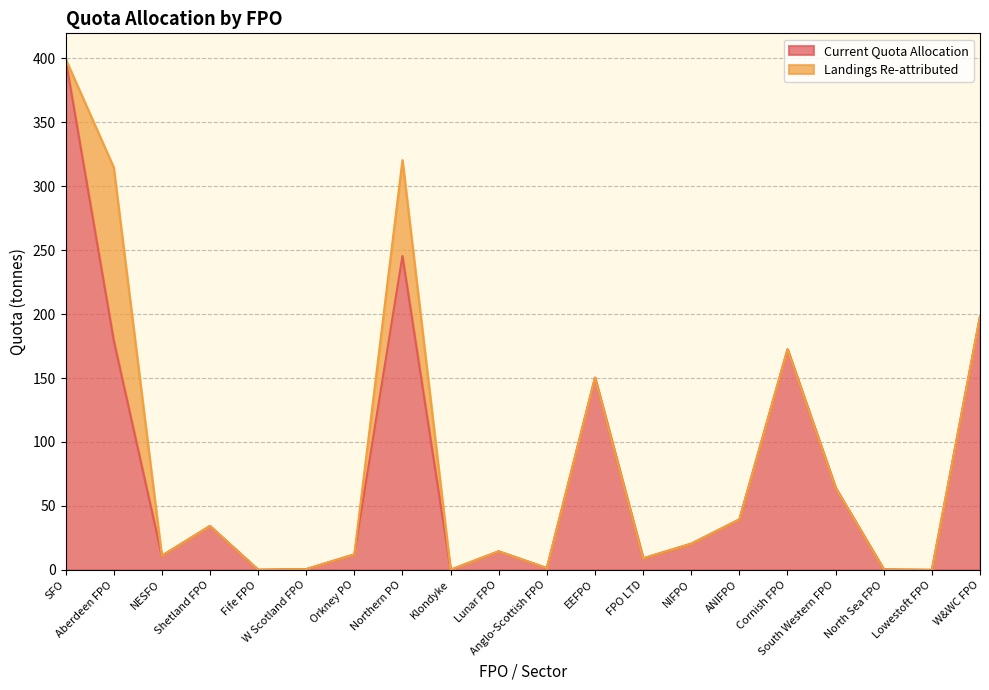

Which category has the highest value across all series?

SFO